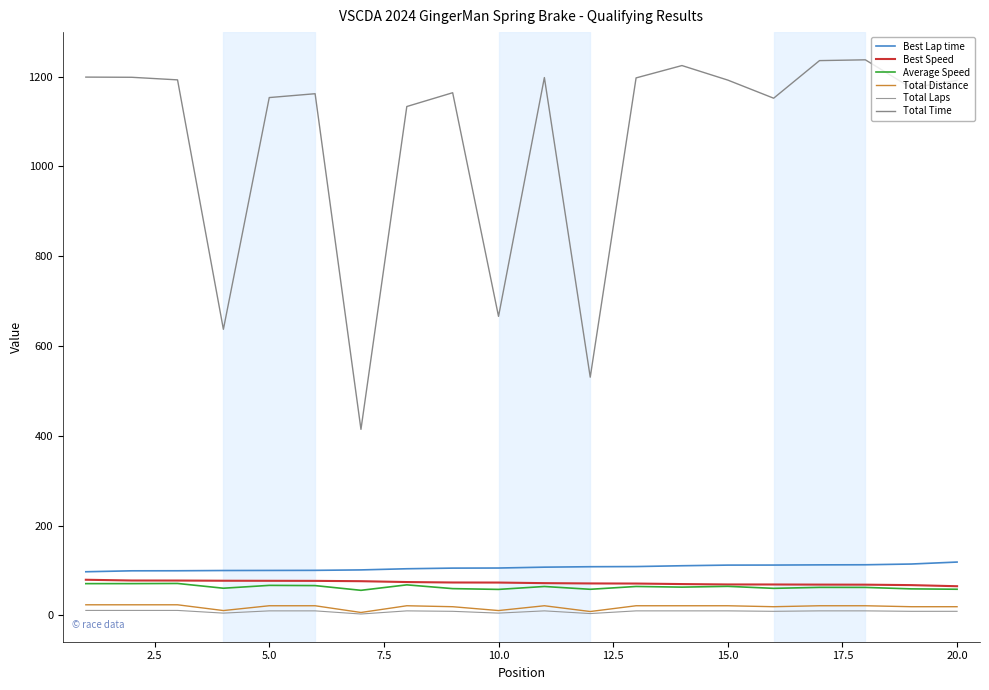

Does the chart have visible grid lines?

No